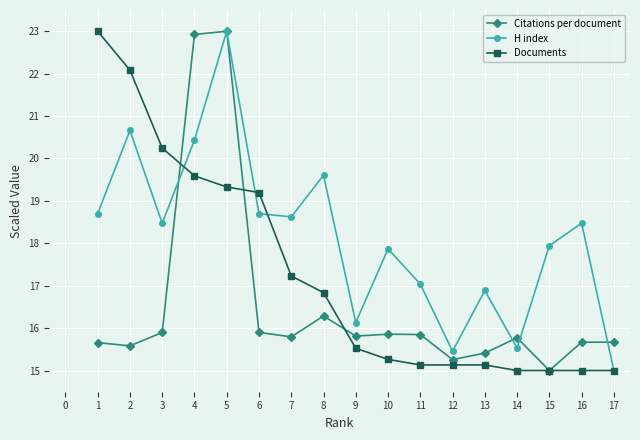

Count the number of data series in this chart.

3